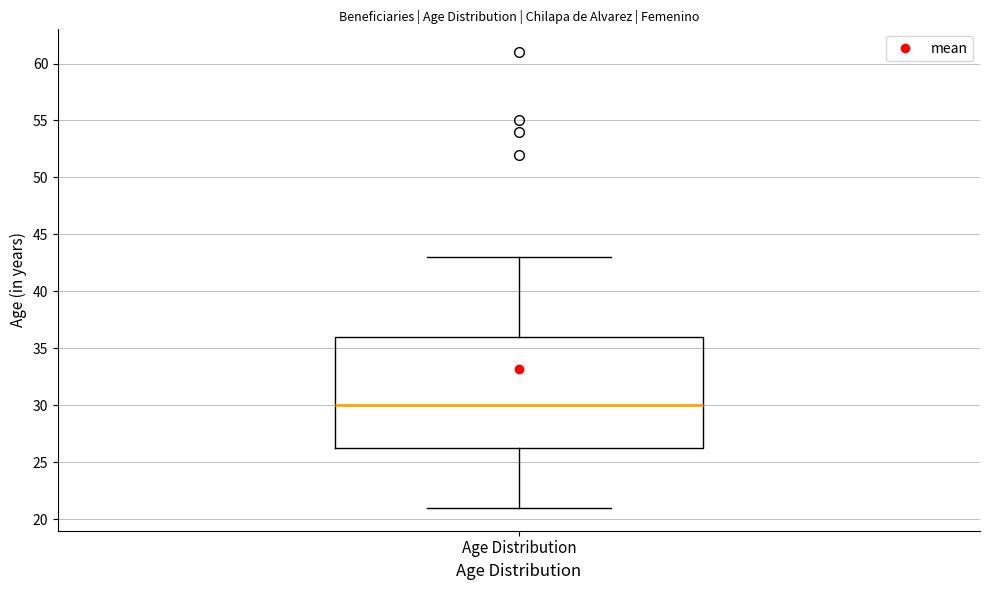

Where is the upper edge of the box for Age Distribution on the y-axis? The values are not printed on the chart, so give them approximately, as read against the axis.

36.0